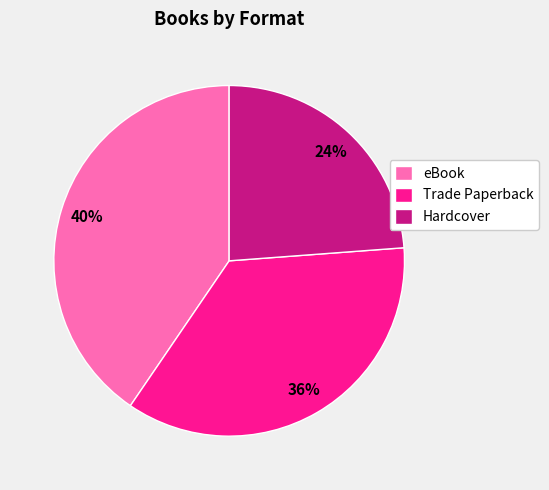

Approximately how many times larger is the value at Trade Paperback compared to eBook?

0.9